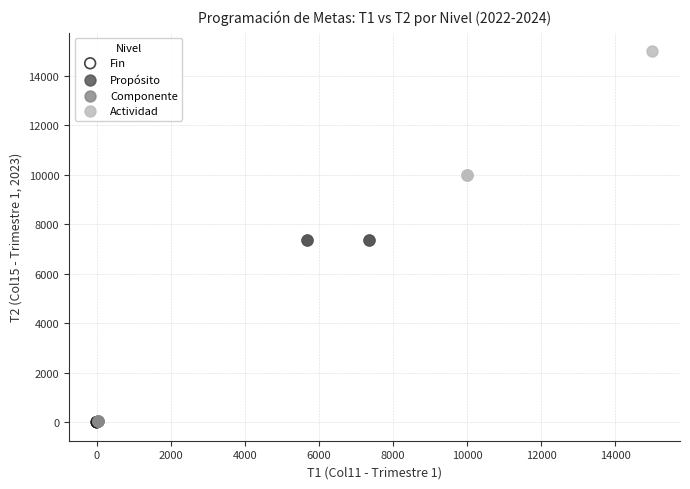

Which series contains the highest Y value?

Actividad